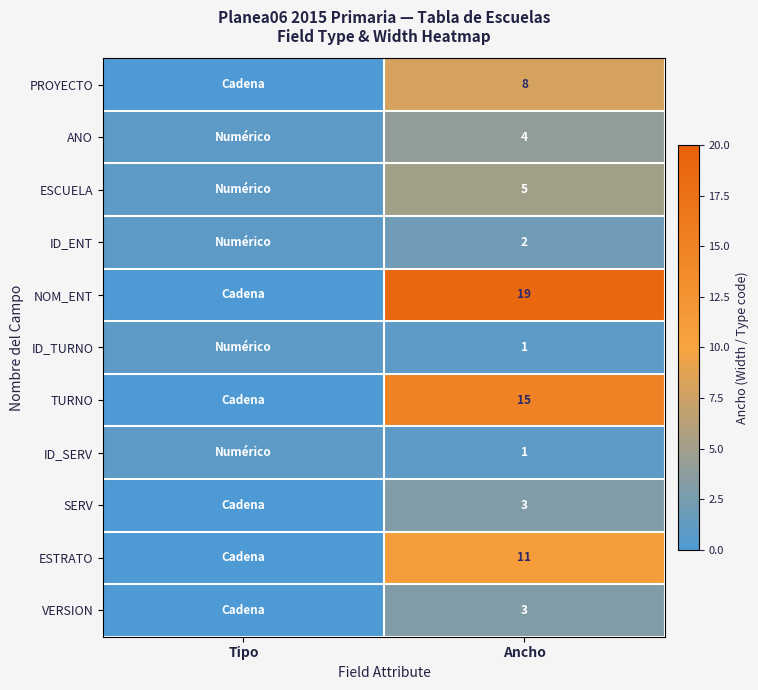

What is the total value across all series at Ancho?

72